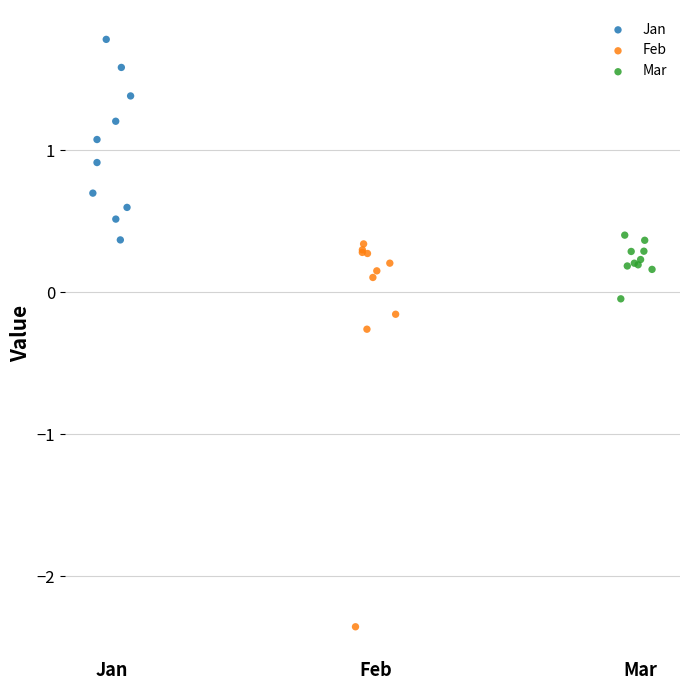

Which series contains the lowest Y value?

Feb